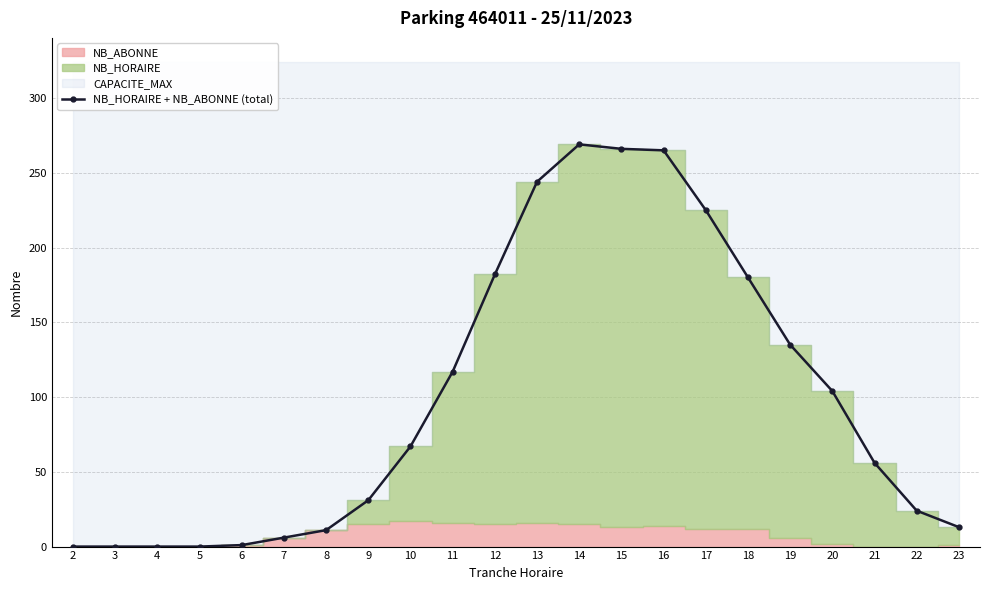

At which label is the value closest to 134?

19